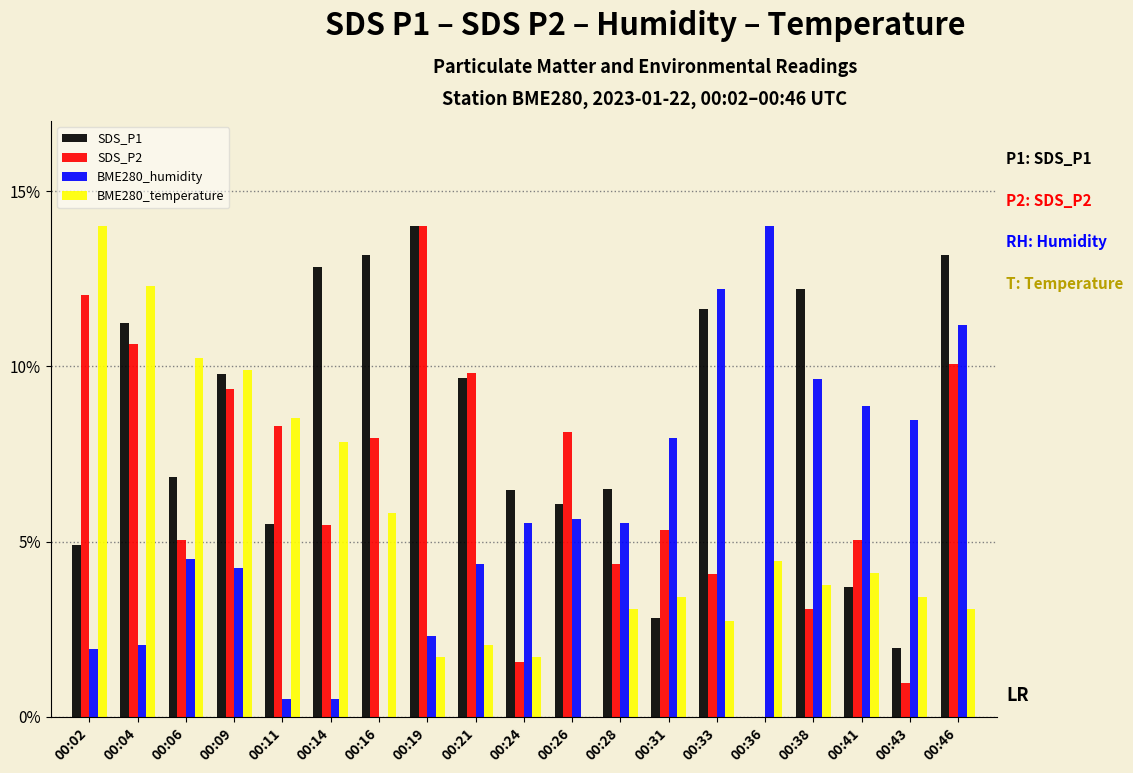

Reading left to right, what are all the values shown in this chart?

SDS_P1: 0.0	0.1	0.1	0.1	0.1	0.1	0.1	0.1	0.1	0.1	0.1	0.1	0.0	0.1	0.0	0.1	0.0	0.0	0.1
SDS_P2: 0.1	0.1	0.1	0.1	0.1	0.1	0.1	0.1	0.1	0.0	0.1	0.0	0.1	0.0	0.0	0.0	0.1	0.0	0.1
BME280_humidity: 0.0	0.0	0.0	0.0	0.0	0.0	0.0	0.0	0.0	0.1	0.1	0.1	0.1	0.1	0.1	0.1	0.1	0.1	0.1
BME280_temperature: 0.1	0.1	0.1	0.1	0.1	0.1	0.1	0.0	0.0	0.0	0.0	0.0	0.0	0.0	0.0	0.0	0.0	0.0	0.0